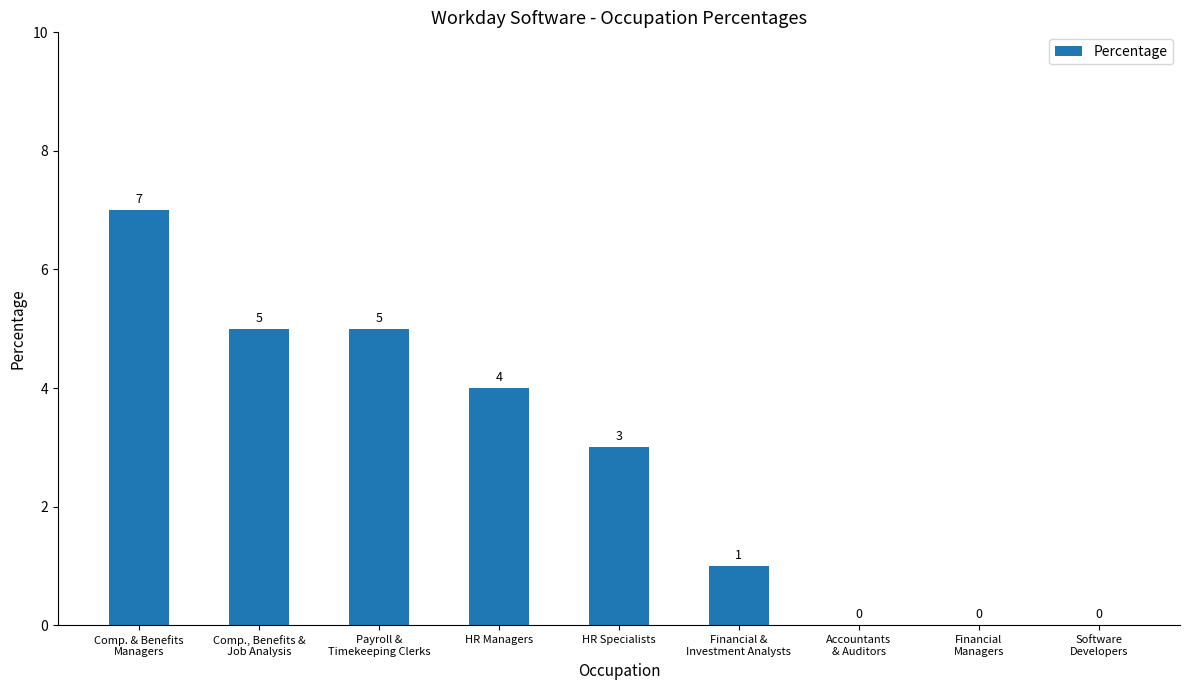

The chart shows a value of 3 at HR Specialists. True or false?

True